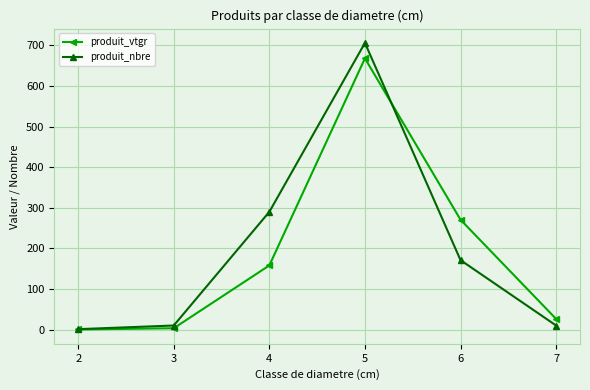

Rank the series at 3 from highest to lowest value.

produit_nbre, produit_vtgr